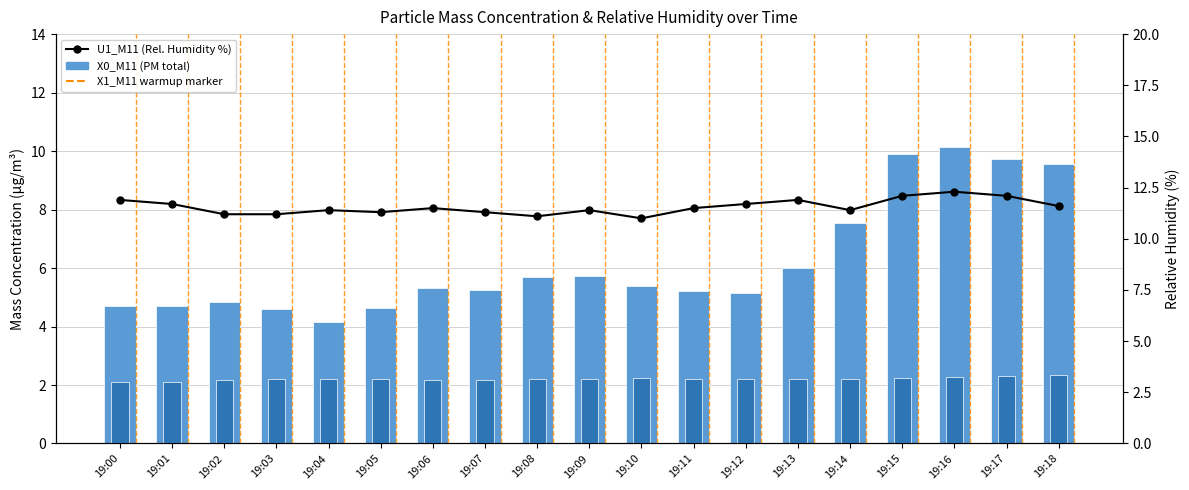

Reading left to right, transcribe all the data shown in this chart.

X0_M11 (PM total): 4.7	4.7	4.8	4.6	4.1	4.7	5.3	5.2	5.7	5.7	5.4	5.2	5.2	6.0	7.5	9.9	10.1	9.7	9.6
X2_M11 (PM coarse): 2.1	2.1	2.2	2.2	2.2	2.2	2.2	2.2	2.2	2.2	2.2	2.2	2.2	2.2	2.2	2.2	2.3	2.3	2.3
U1_M11 (Rel. Humidity %): 11.9	11.7	11.2	11.2	11.4	11.3	11.5	11.3	11.1	11.4	11.0	11.5	11.7	11.9	11.4	12.1	12.3	12.1	11.6